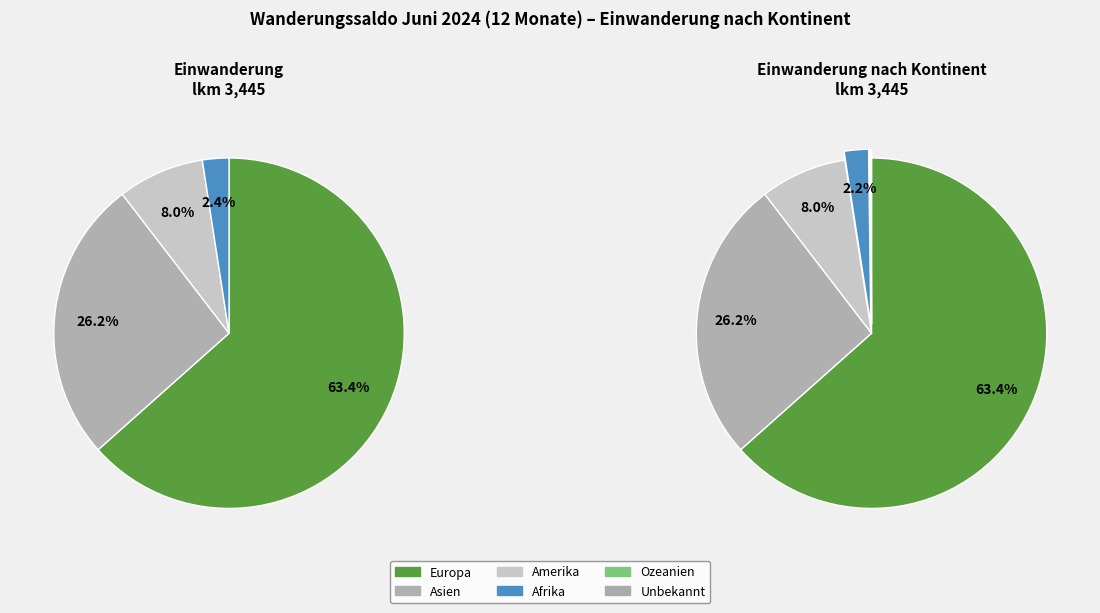

What percentage is NOT represented by Afrika?

97.8%